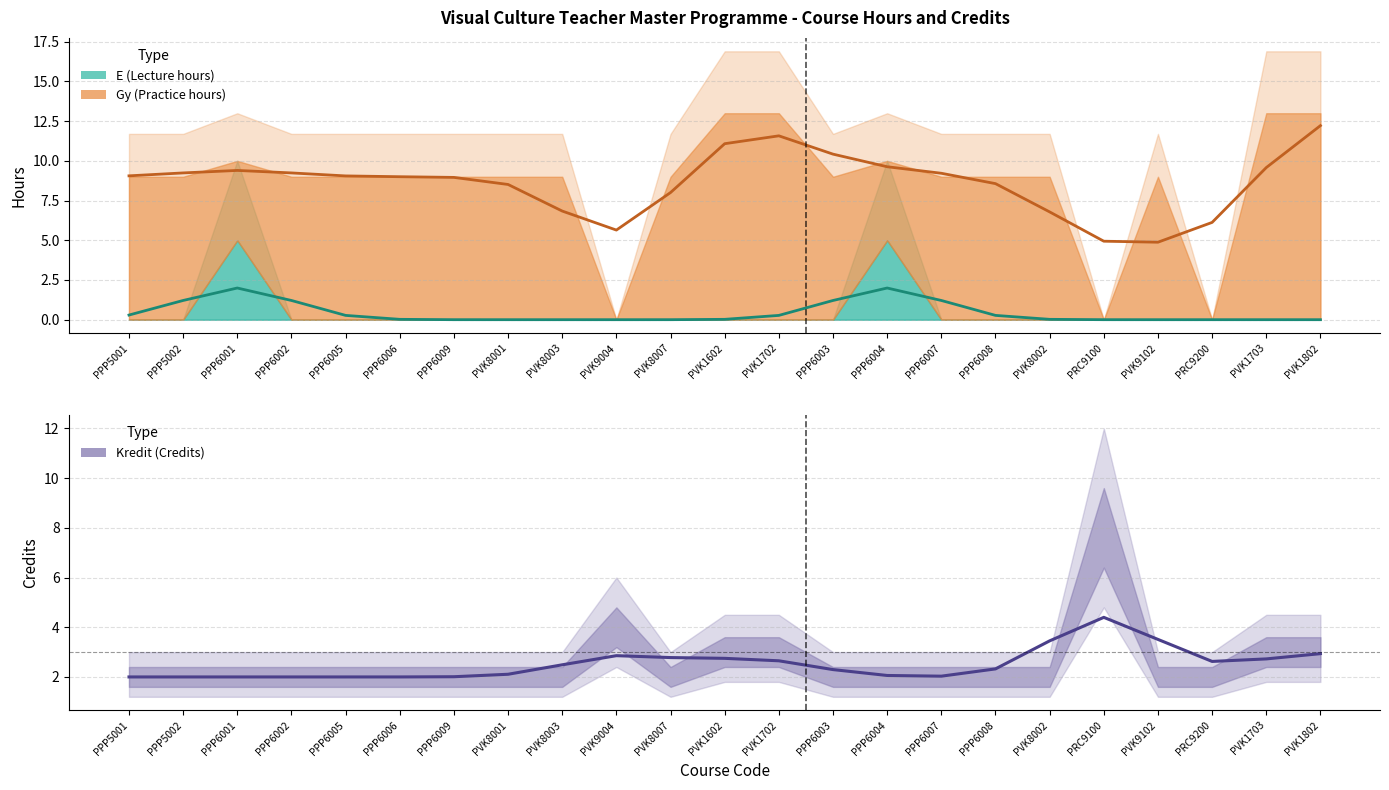

True or false: the data has more than 2 interior local peaks.

False